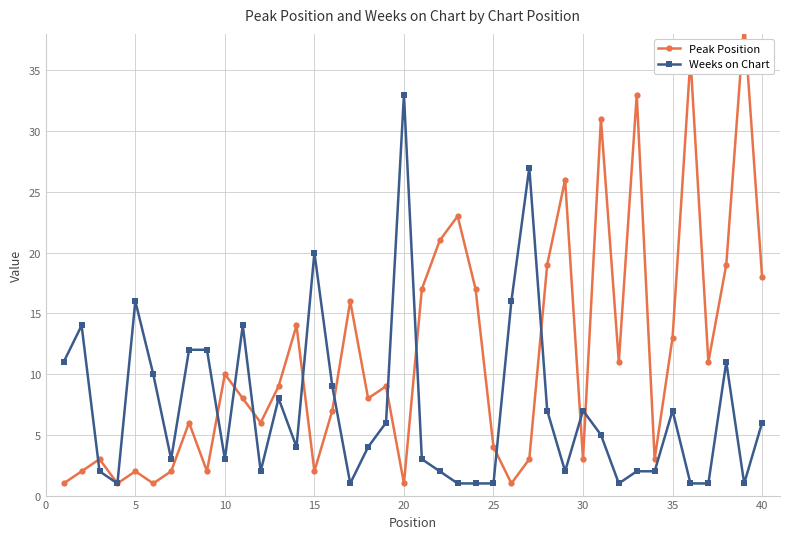

Which series has the largest total across all categories?

Peak Position